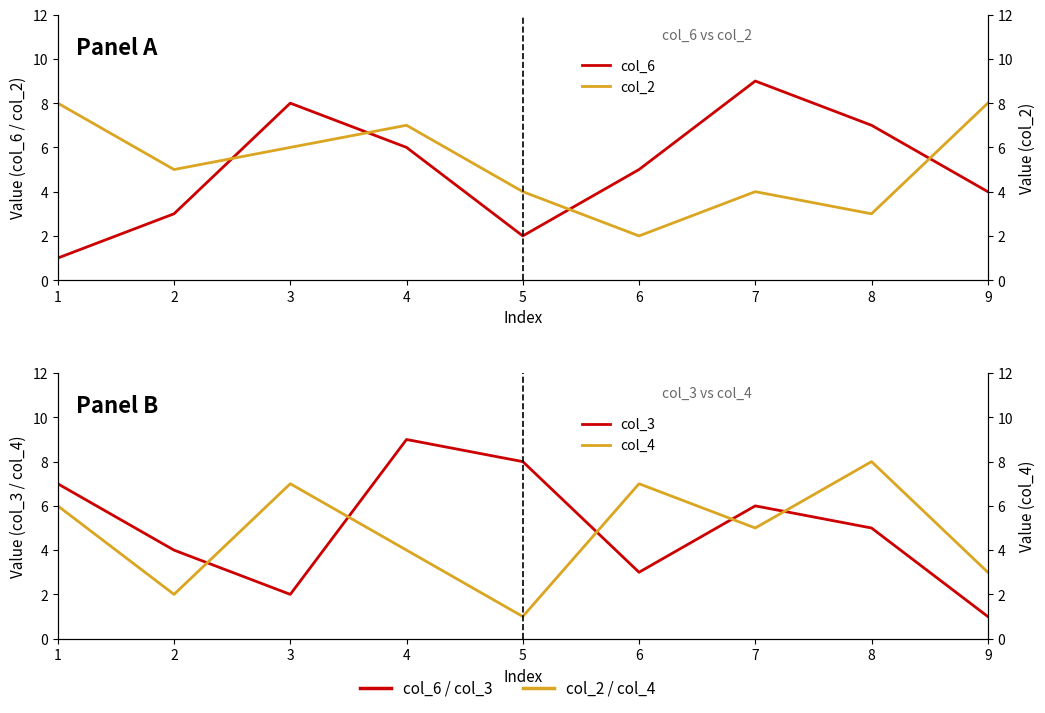

Count the col_2 values in the range 4 to 7.

5